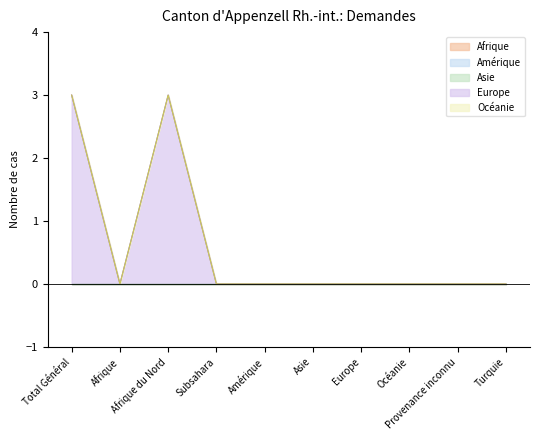

At how many categories does at least one series exceed 1?

2